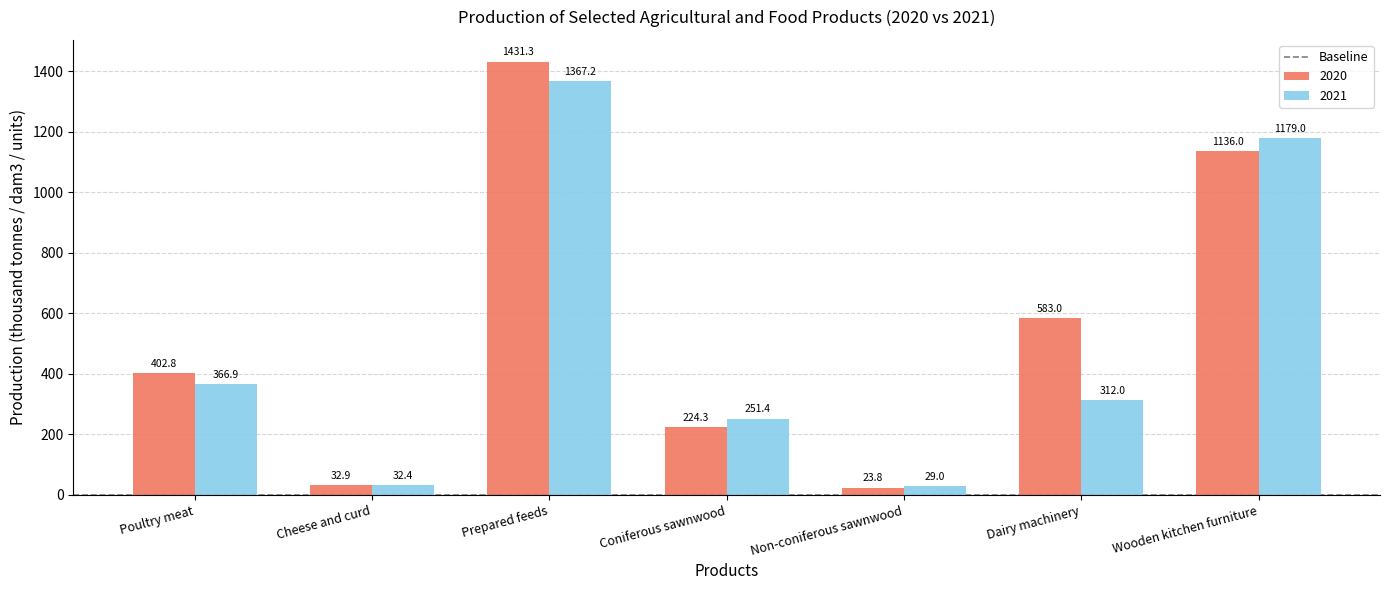

Which series has the largest total across all categories?

2020